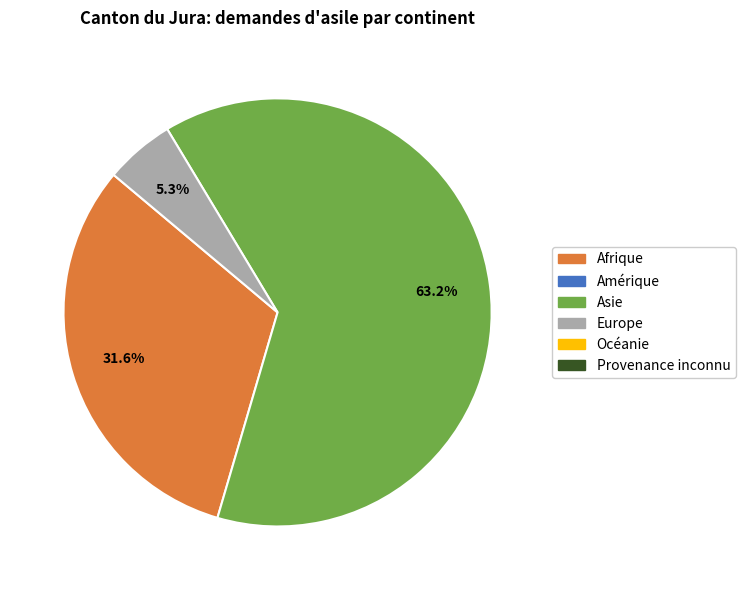

Is there a majority slice in this chart?

Yes